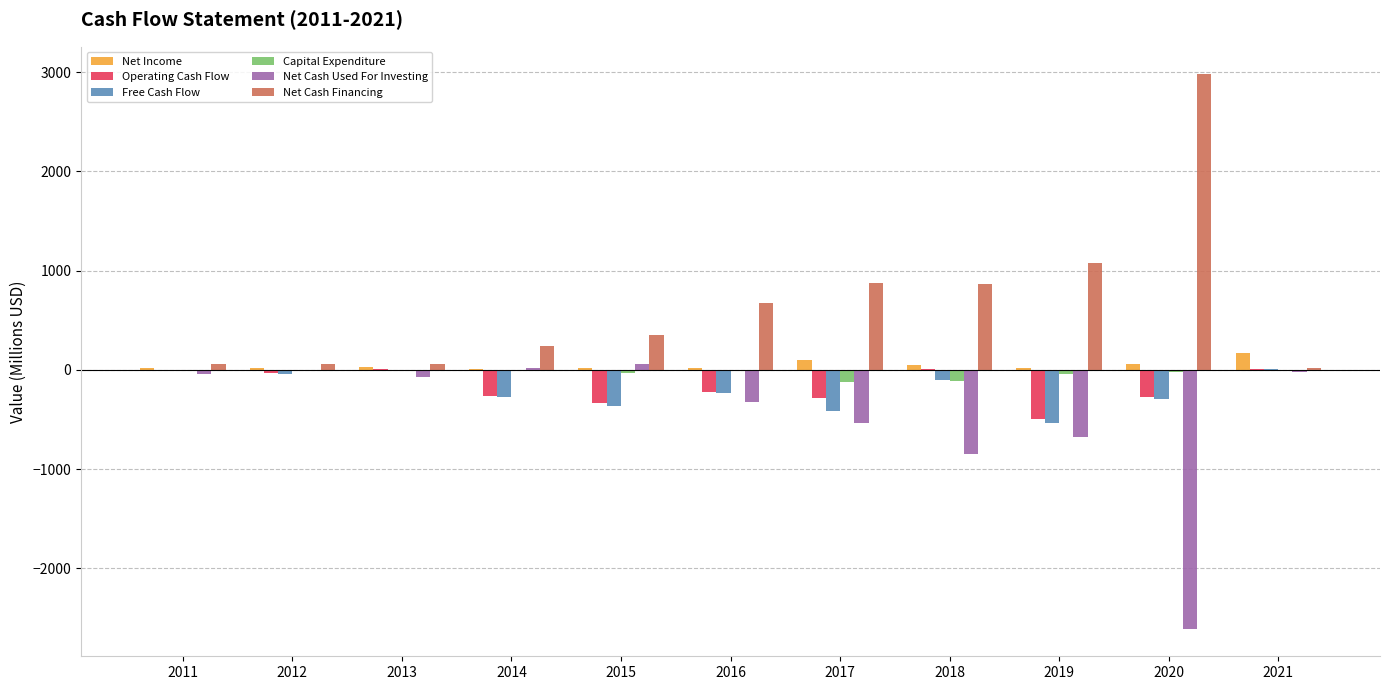

Does the chart contain stacked bars?

No